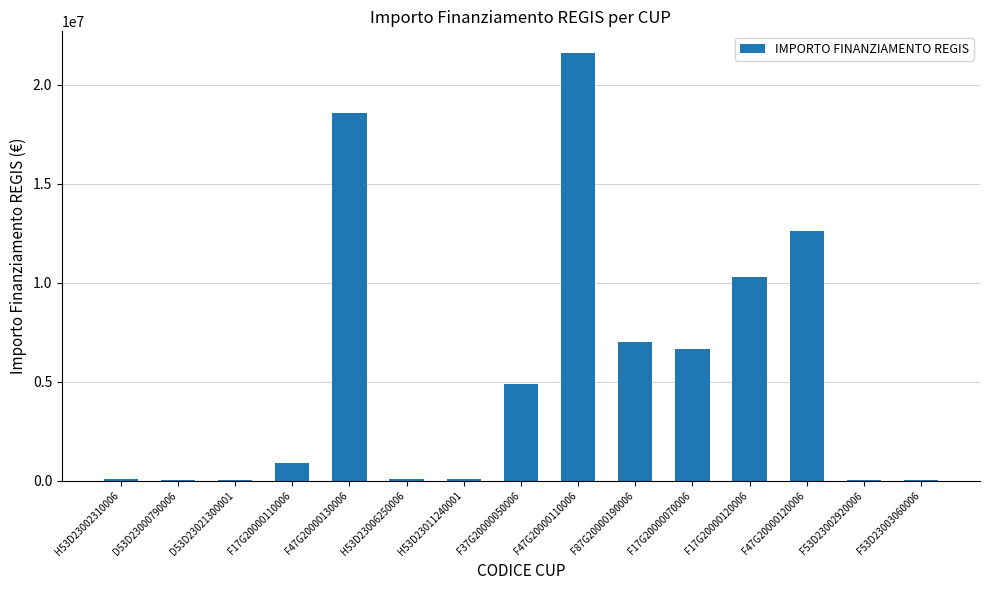

Which label corresponds to the largest value in the chart?

F47G20000110006